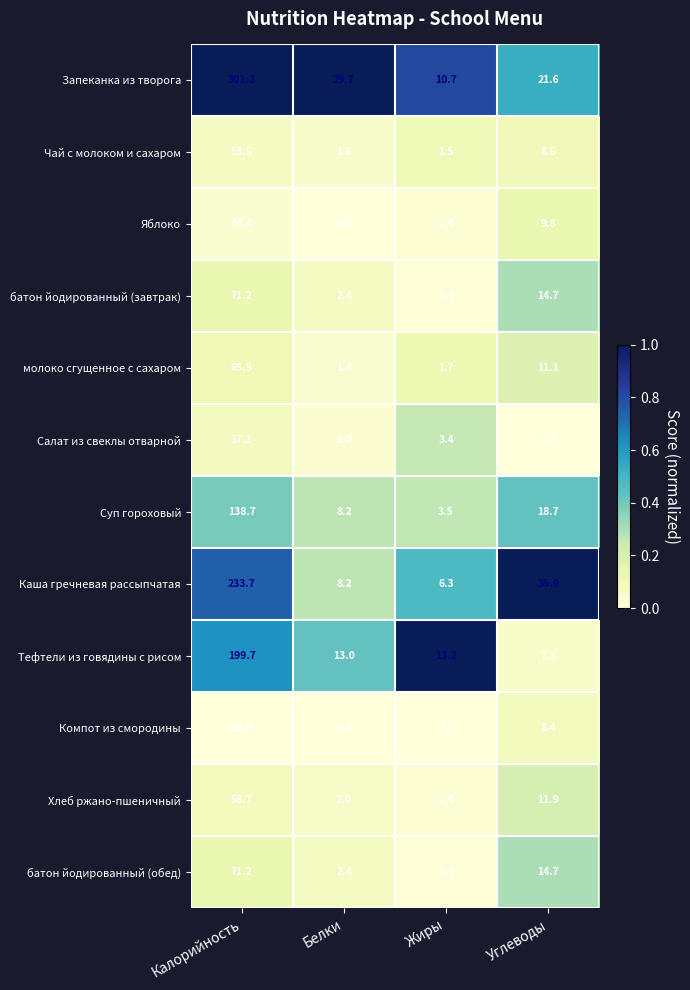

What is the average value of the Запеканка из творога series?

90.8